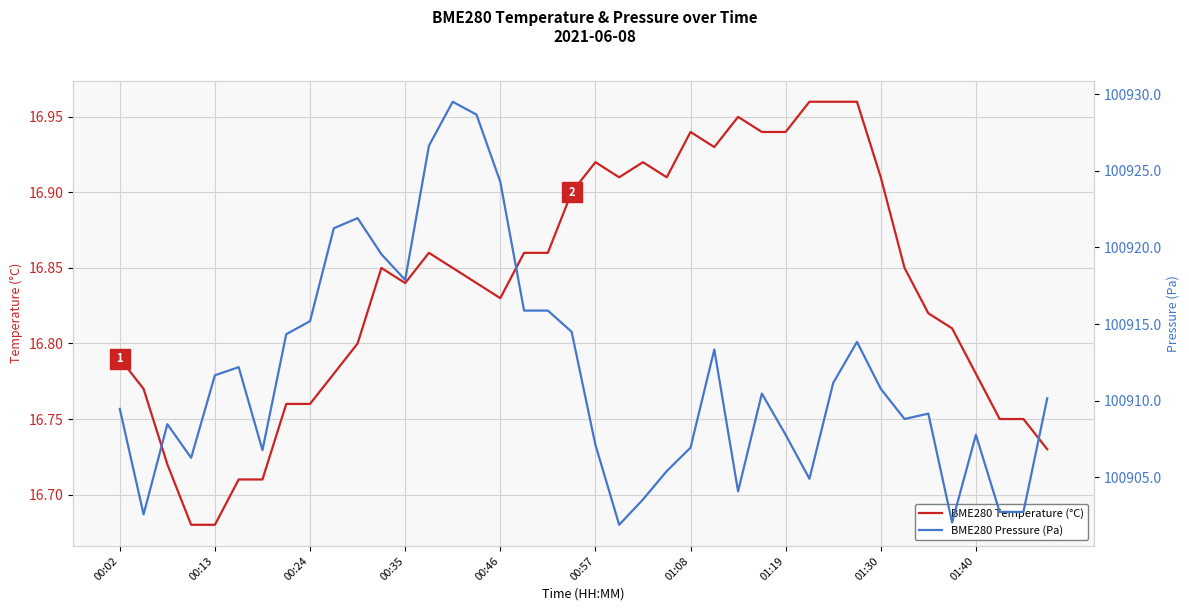

What are all the series names shown in the legend?

BME280 Temperature (°C), BME280 Pressure (Pa)